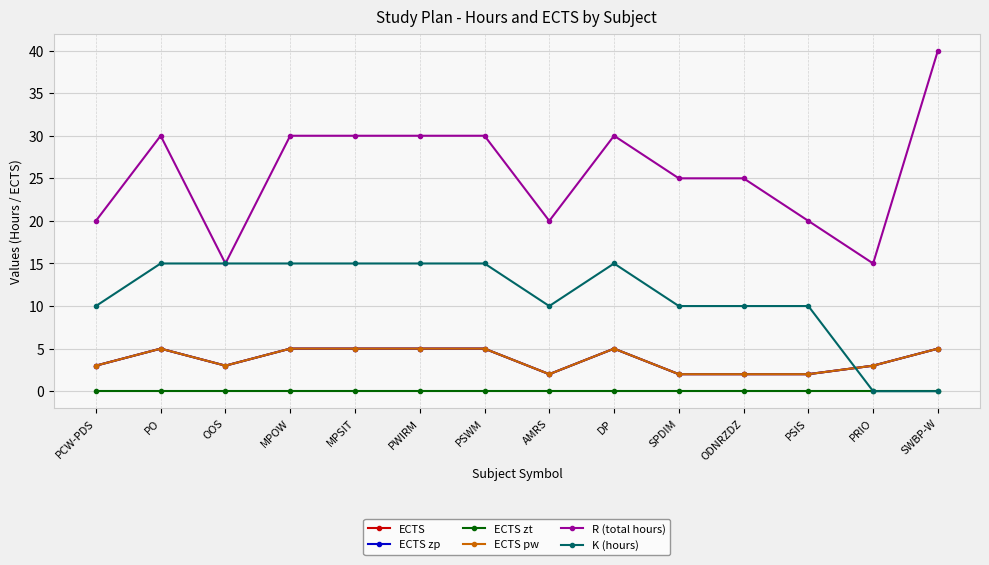

Does the chart have visible grid lines?

Yes